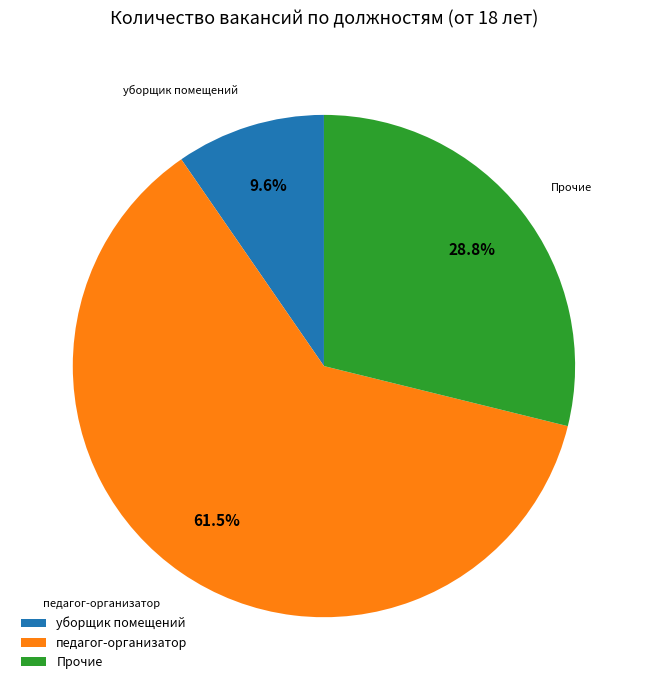

Which category accounts for the majority?

педагог-организатор